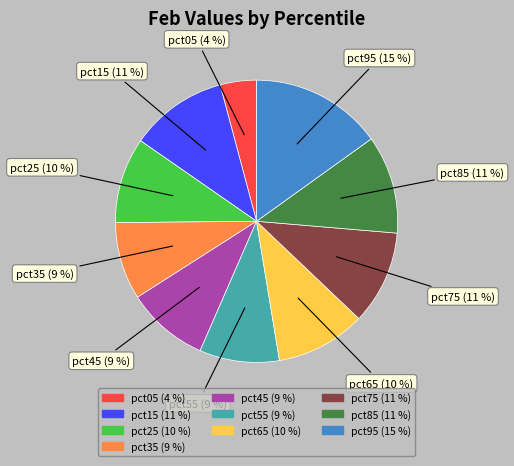

What is the largest slice in the pie chart?

pct95